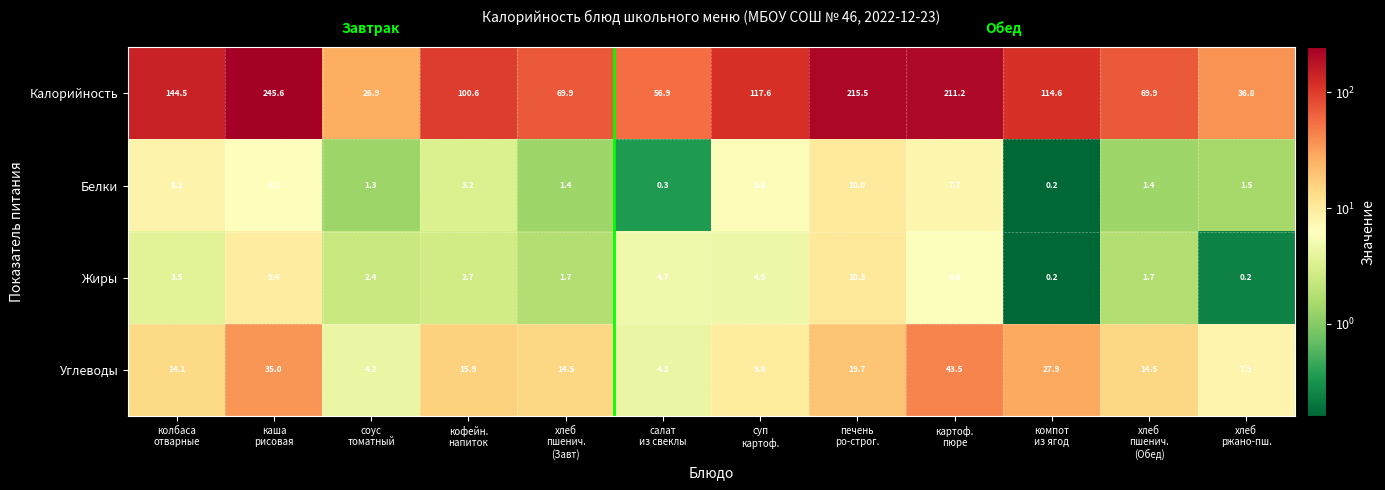

What is the sum of all Калорийность values?

1410.0